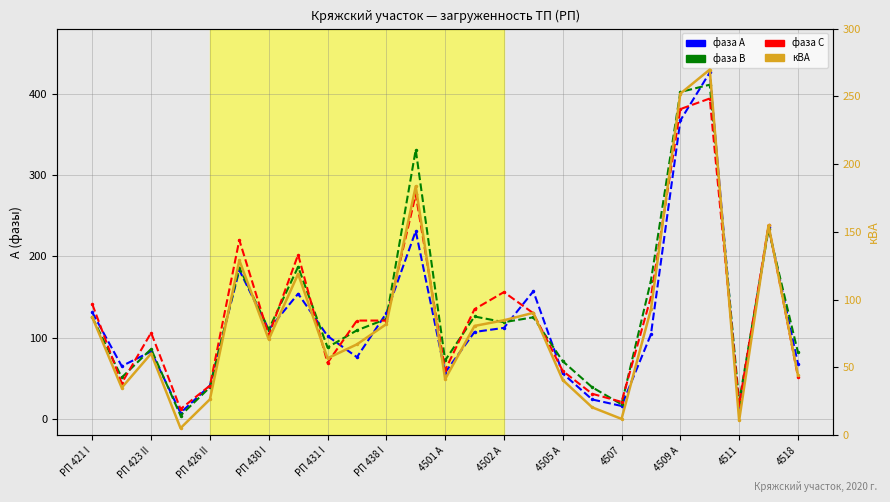

The value of фаза В at 4511 is 34.6. True or false?

False